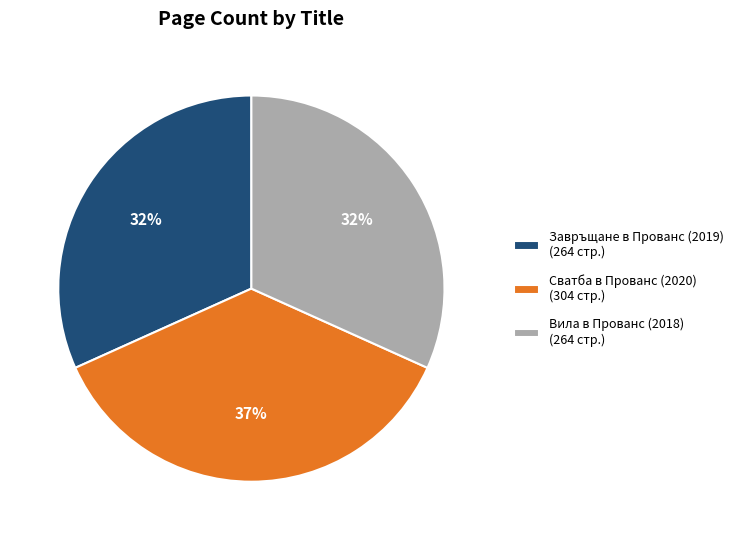

To the nearest percent, what is the difference between the largest and smallest slice percentages?

5%